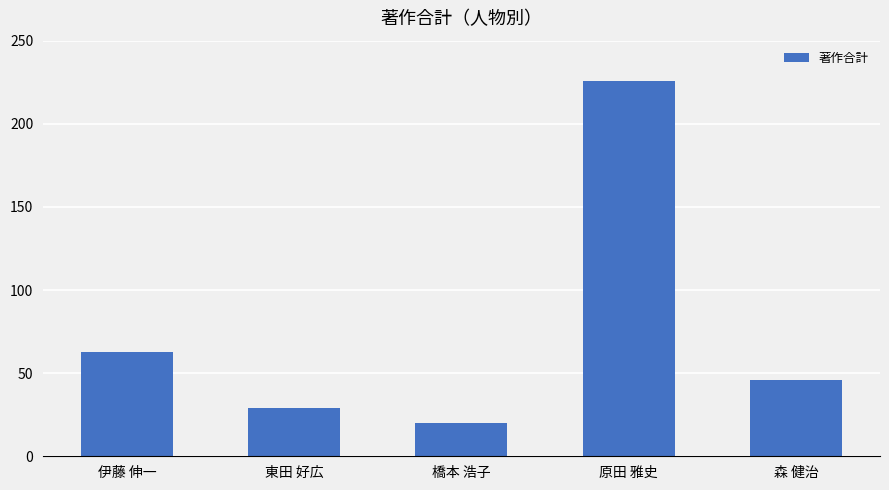

Are the bars horizontal?

No